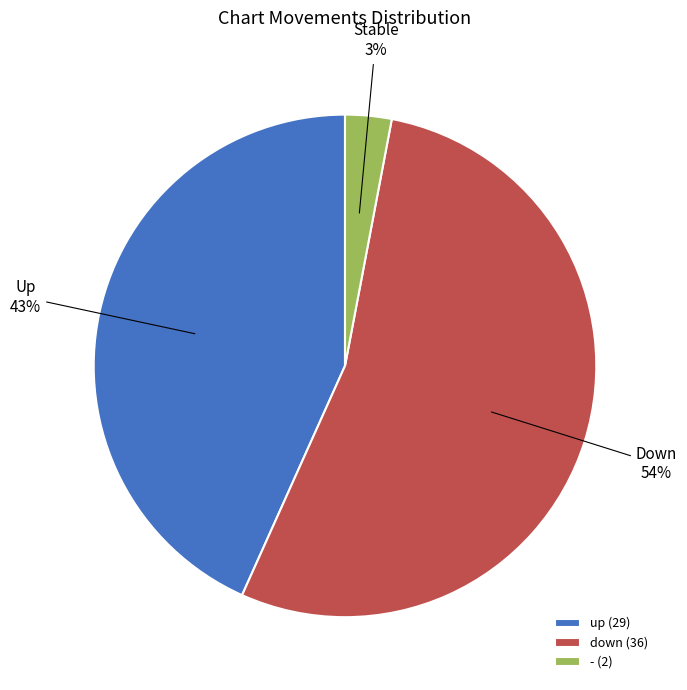

To the nearest percent, what is the combined percentage of up and down?

97%